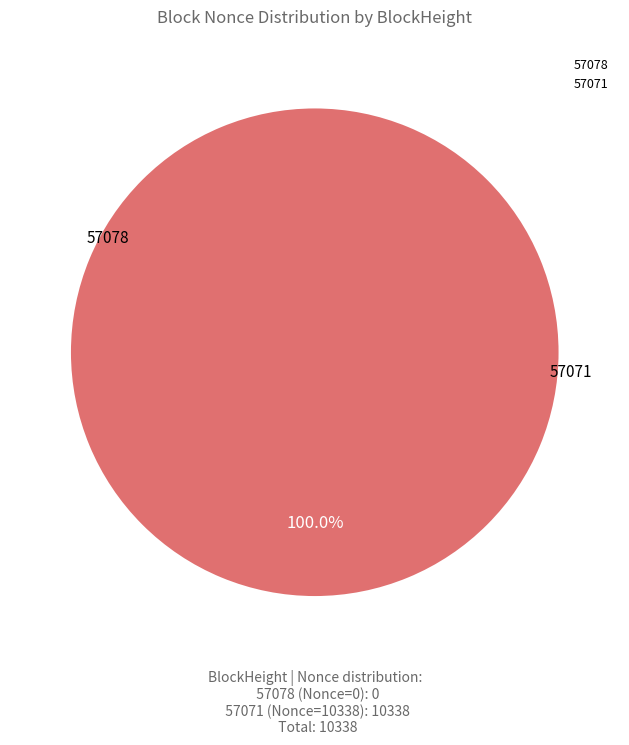

How much of the chart is everything except 57078?

100.0%